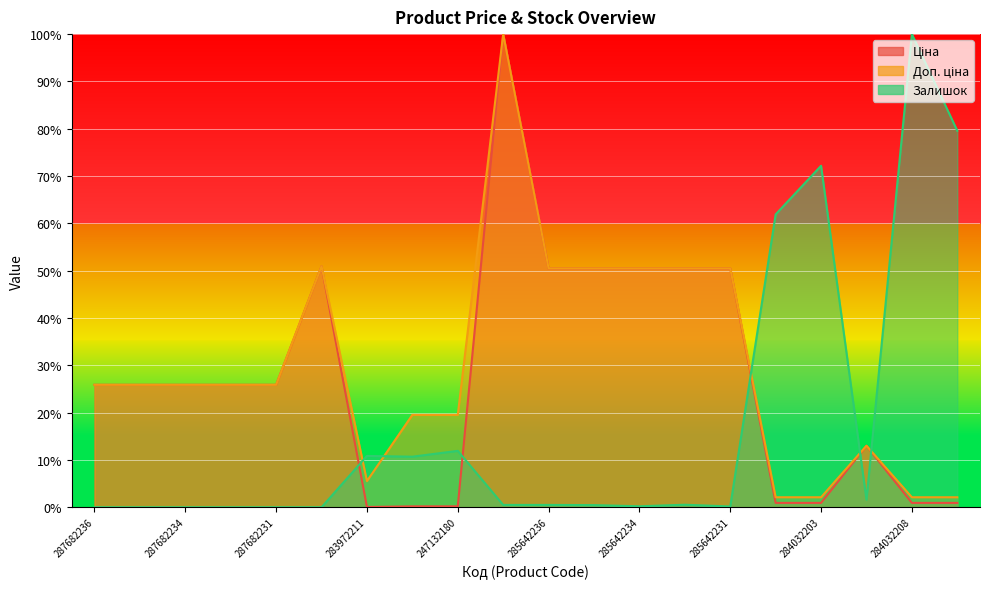

How many data points does each series have?

20